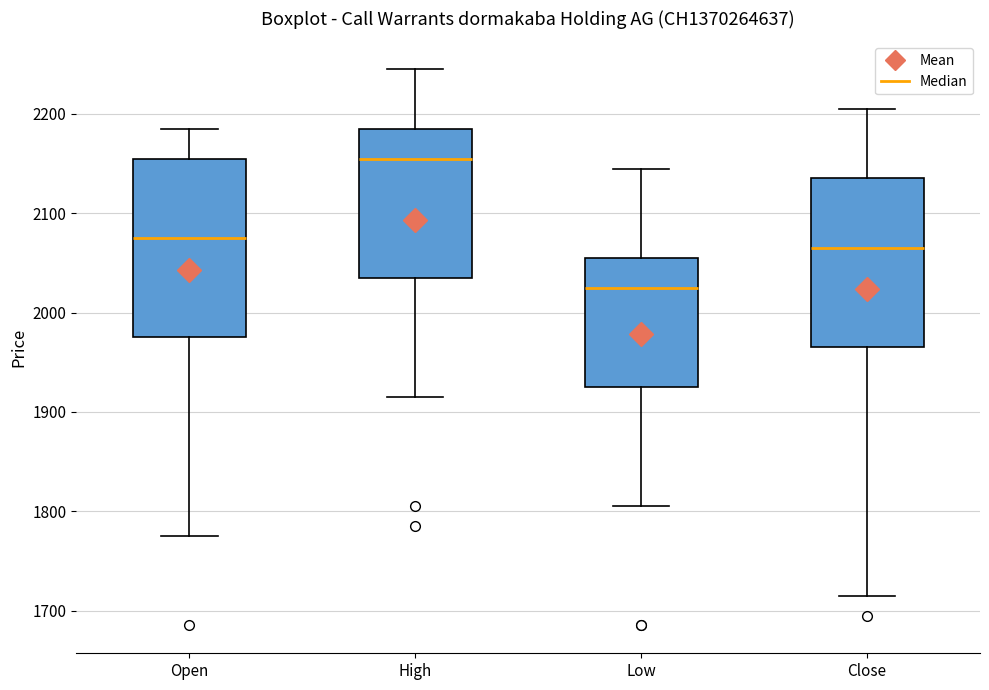

Reading left to right, read every box against the y-axis: the position of its median line, the range the box covers, and the ends of its whiskers. The values are not printed on the chart, so give them approximately, as read against the axis.

Open: median 2080, box 1980 to 2160, whiskers 1780 to 2190
High: median 2160, box 2040 to 2190, whiskers 1920 to 2250
Low: median 2030, box 1930 to 2060, whiskers 1810 to 2150
Close: median 2070, box 1970 to 2140, whiskers 1720 to 2210